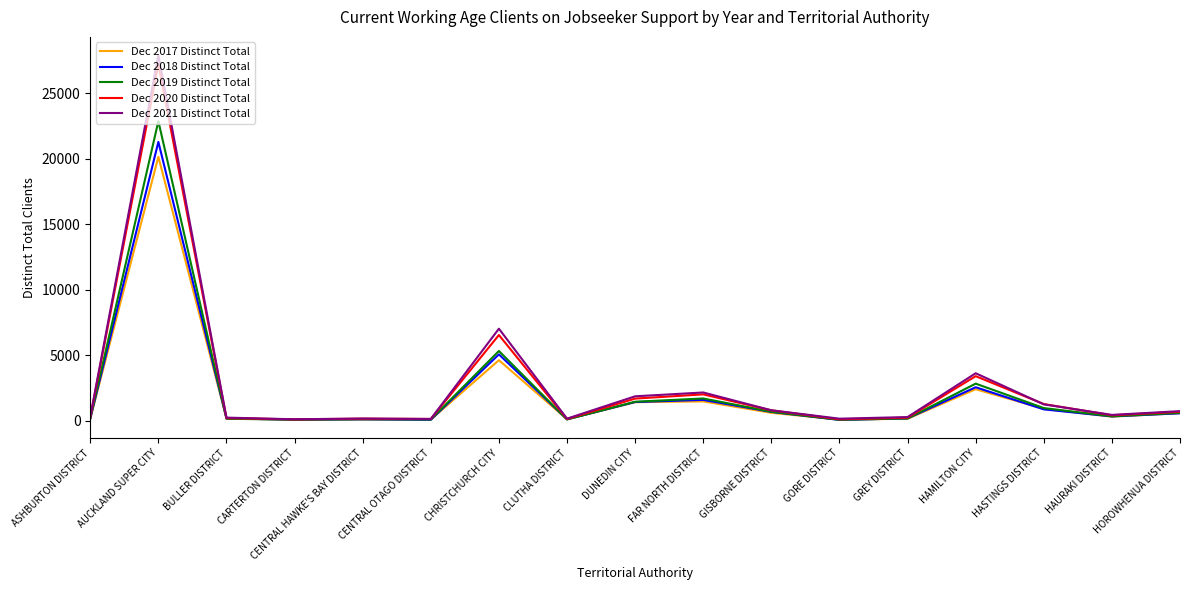

At which label does Dec 2021 Distinct Total first exceed 462?

AUCKLAND SUPER CITY